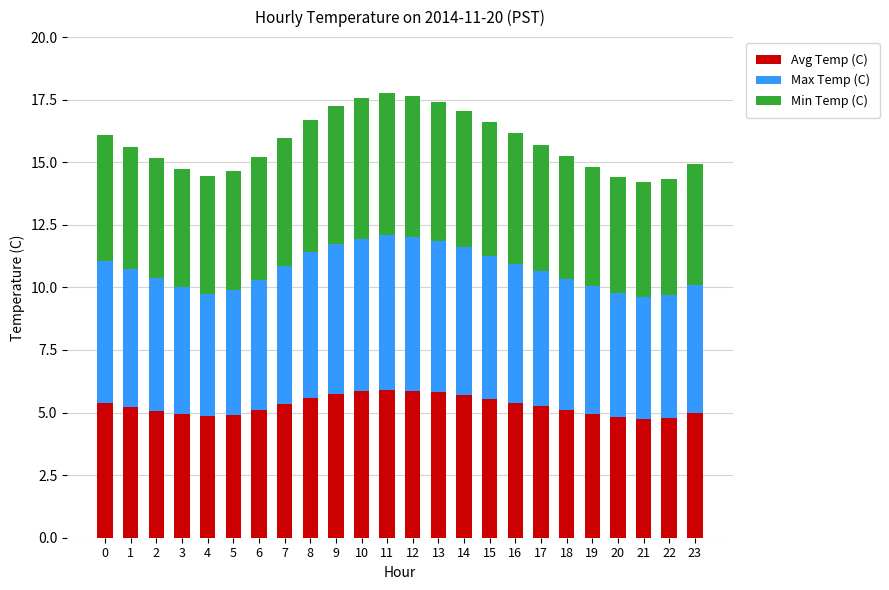

What is the sum of the Avg Temp (C) values at 15 and 9?

11.3